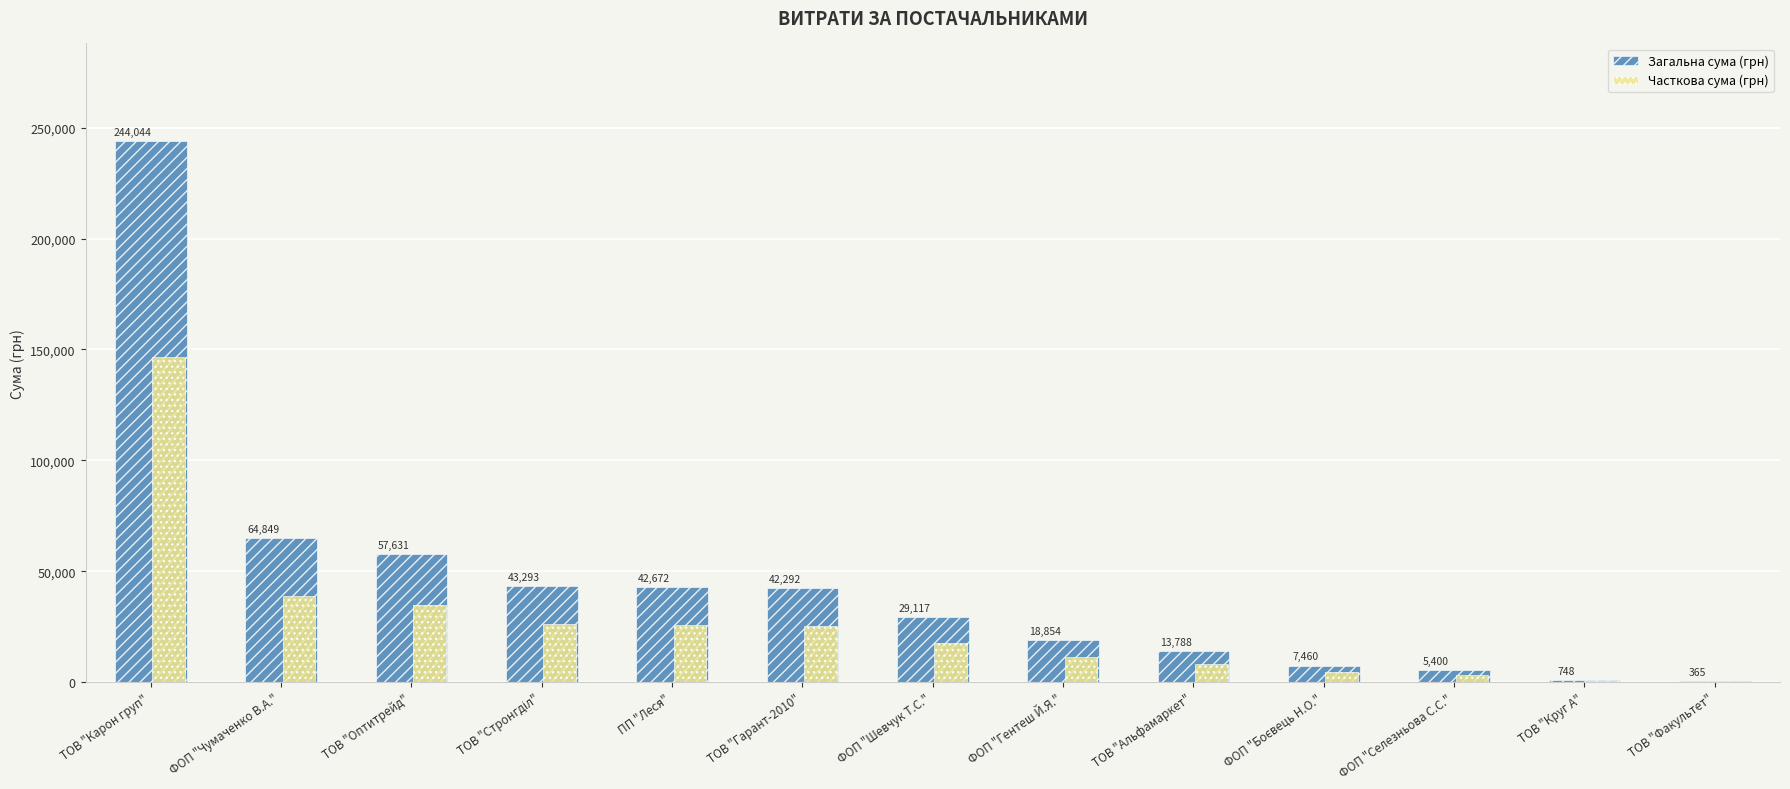

Are the bars grouped side by side (vs. stacked)?

Yes